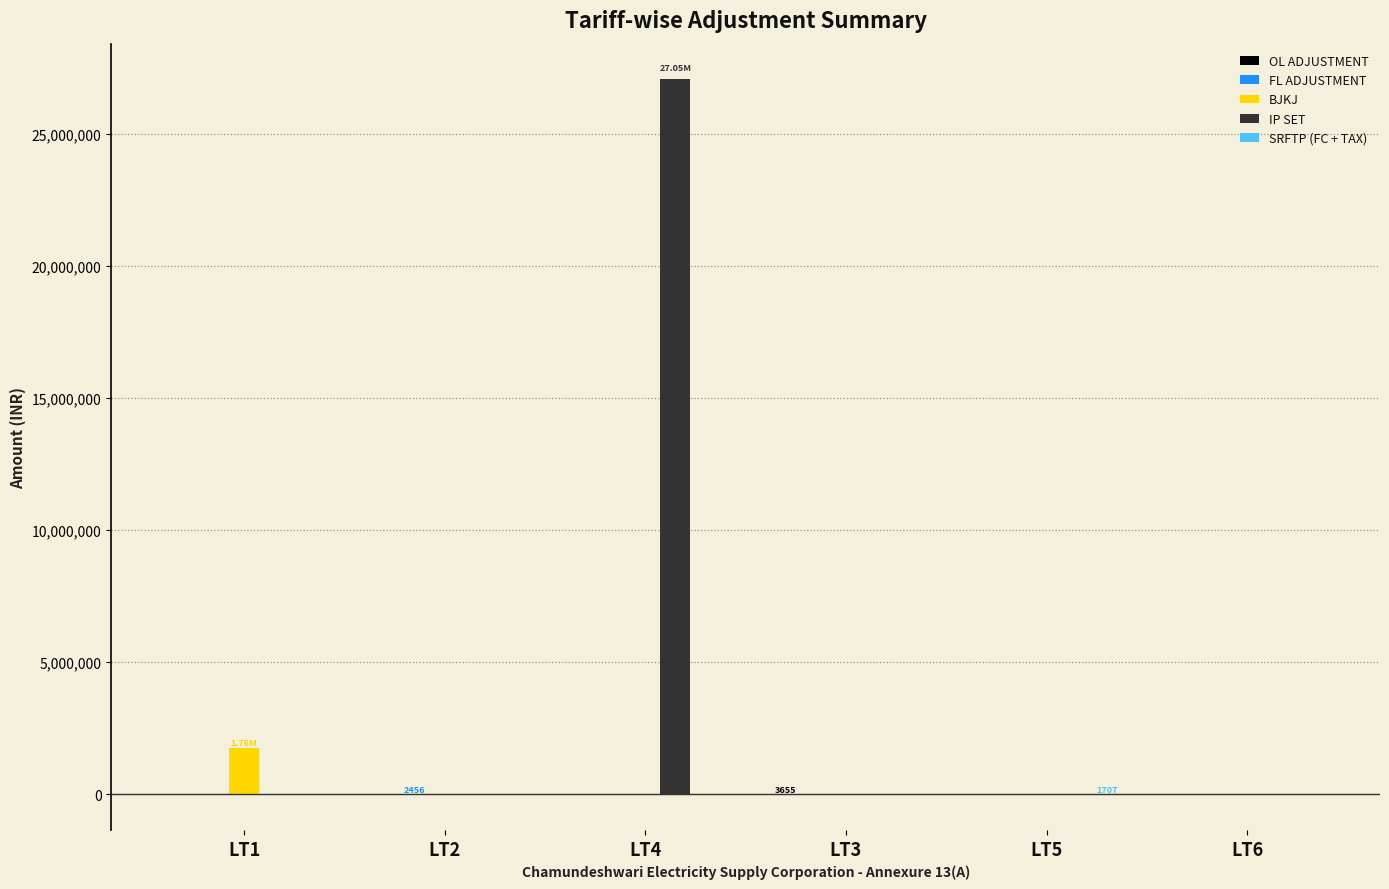

What is the sum of all IP SET values?

27051705.6